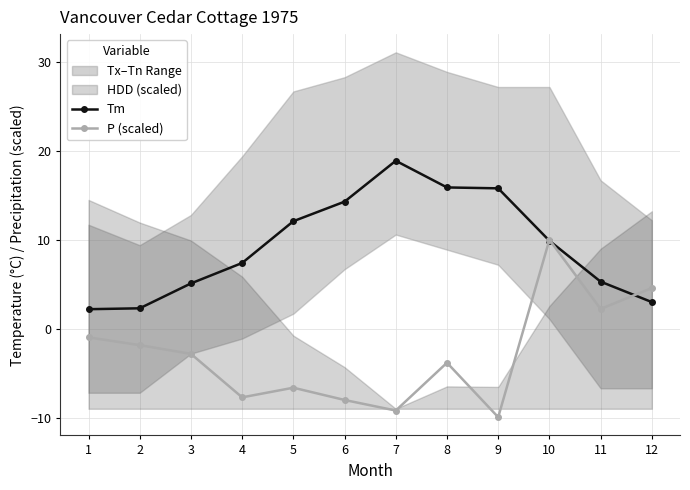

How many values in the P (scaled) series exceed -2?

5